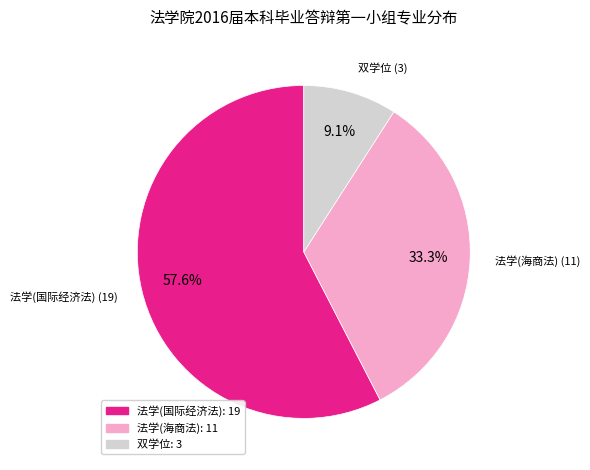

Combined, what portion of the pie is 法学(国际经济法) and 双学位?

66.7%